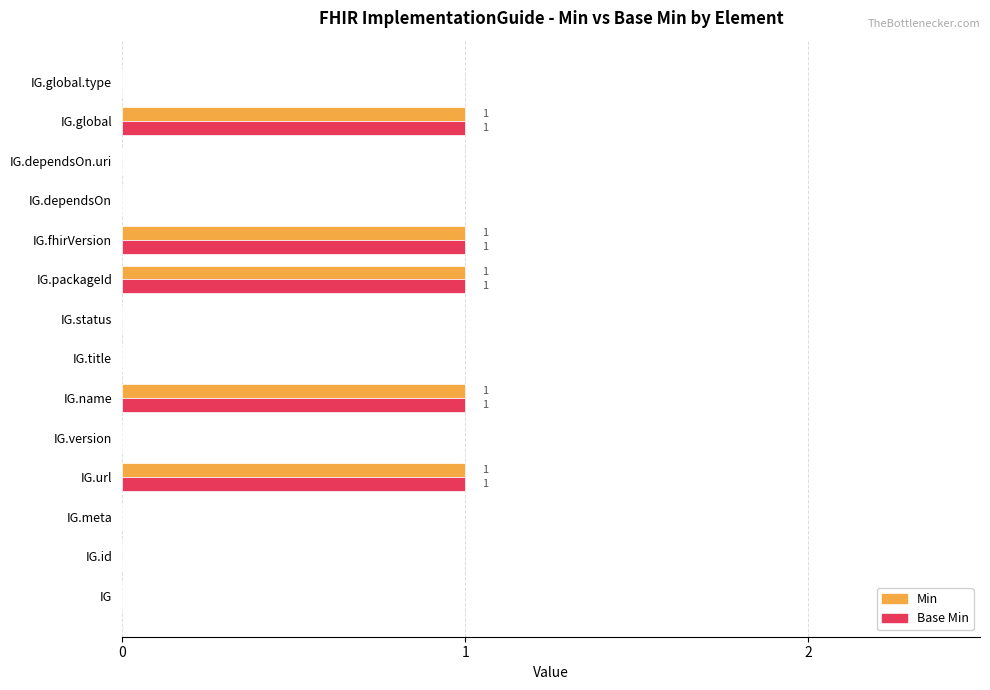

What is the sum of all Min values?

5